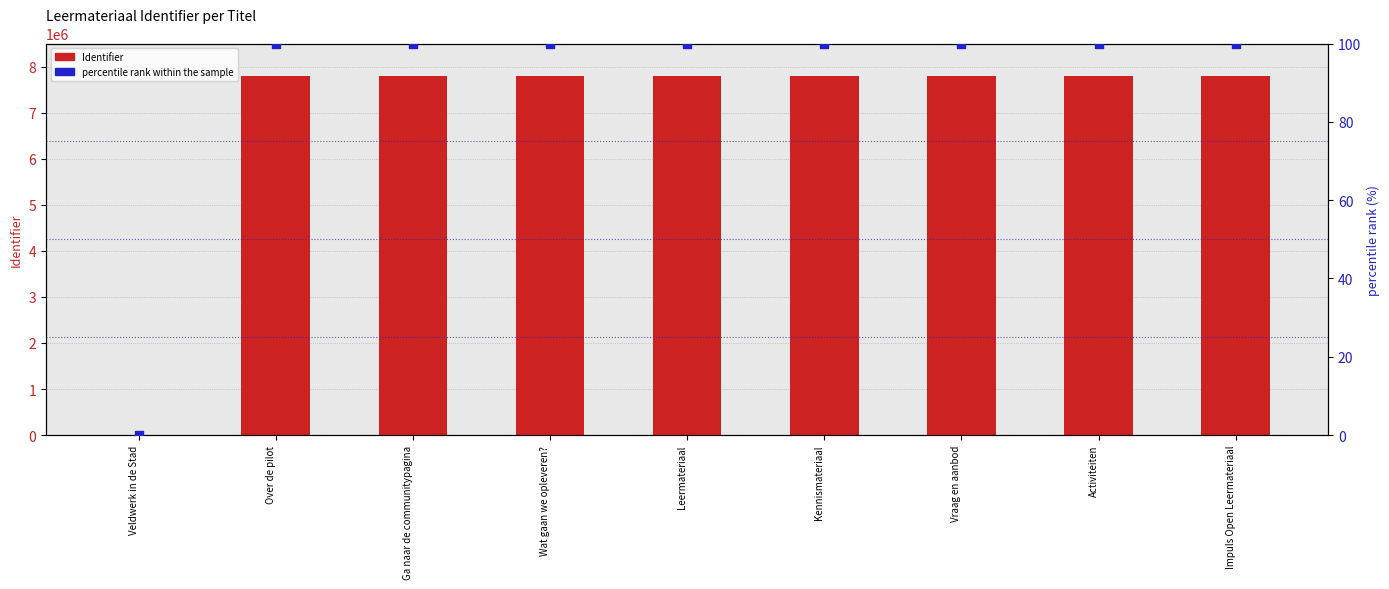

At how many categories does at least one series exceed 7685093?

8